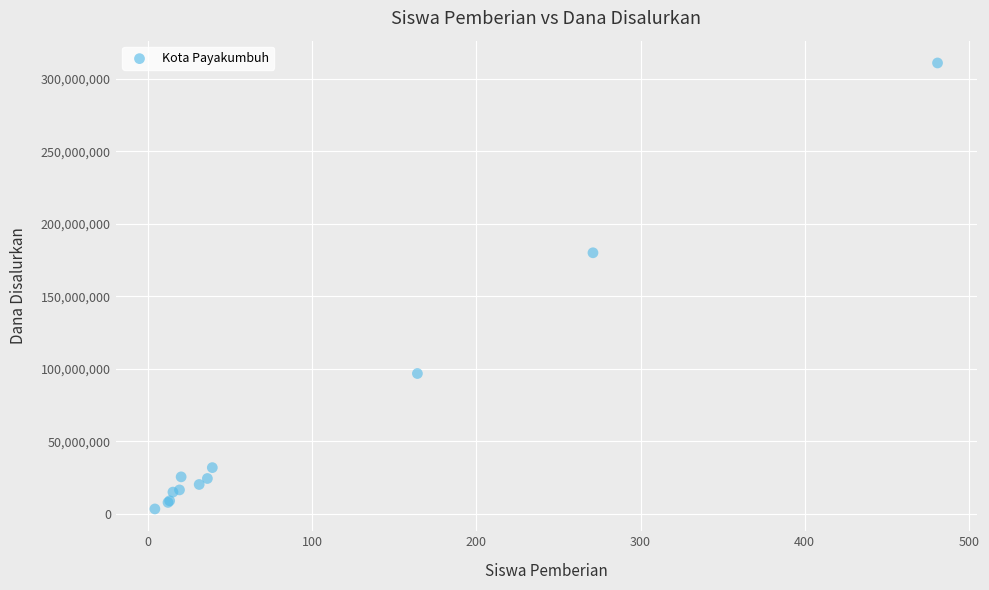

What Y value in the scatter plot is closest to 157125000?

180000000